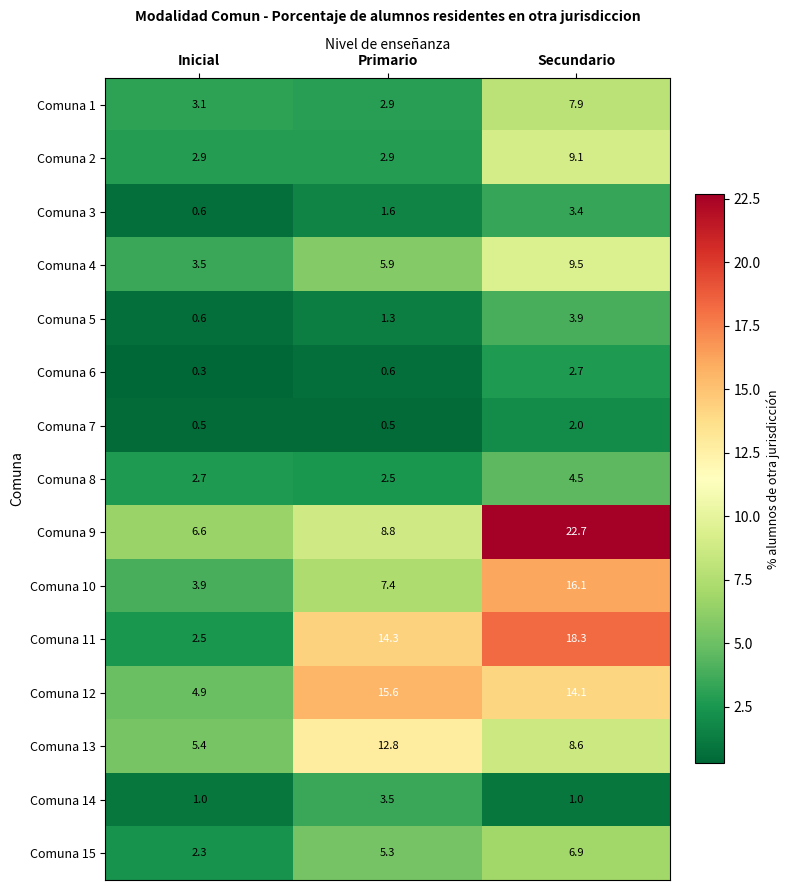

At which category is the sum across all series the highest?

Secundario